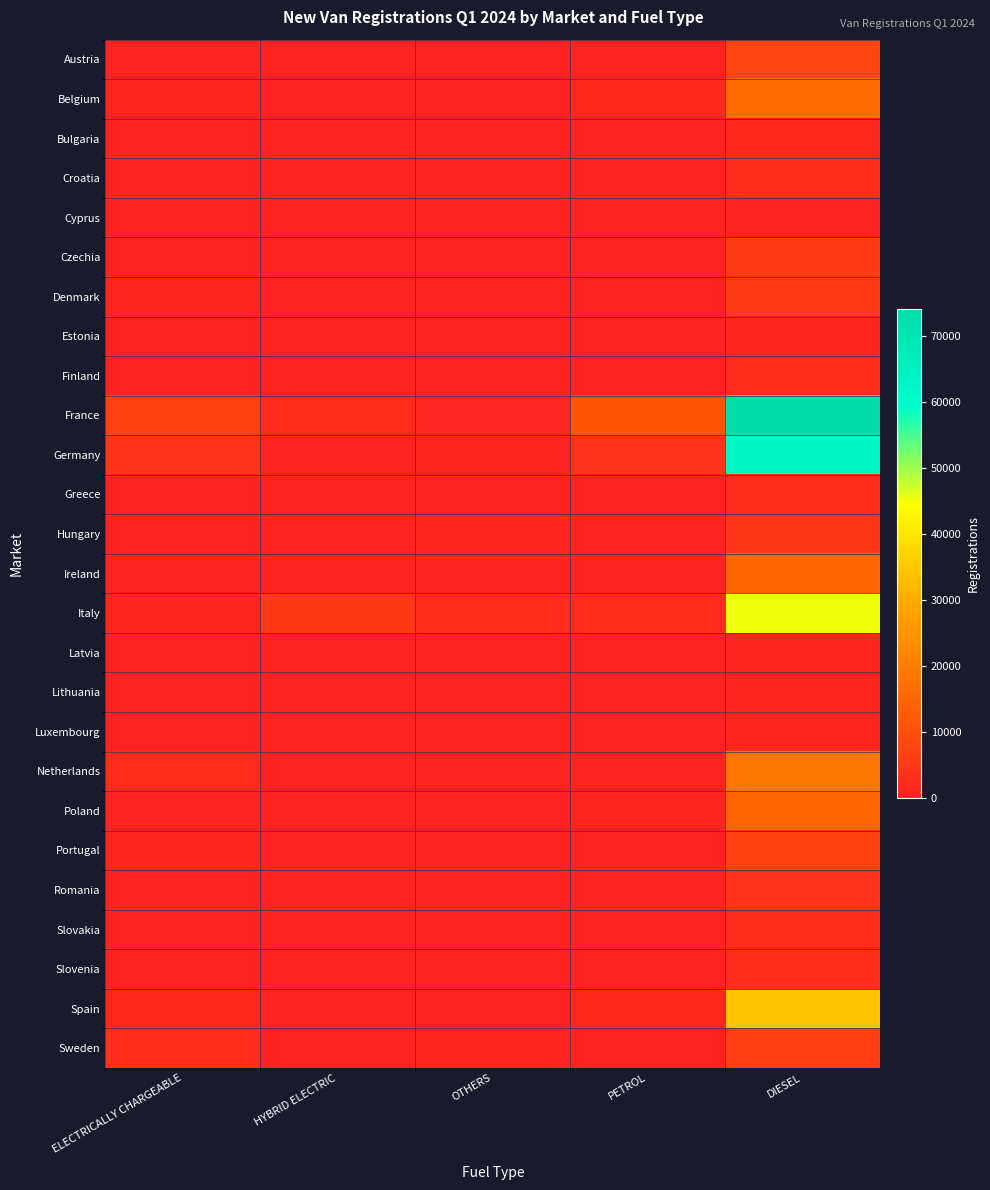

What is the greatest value displayed?

74123